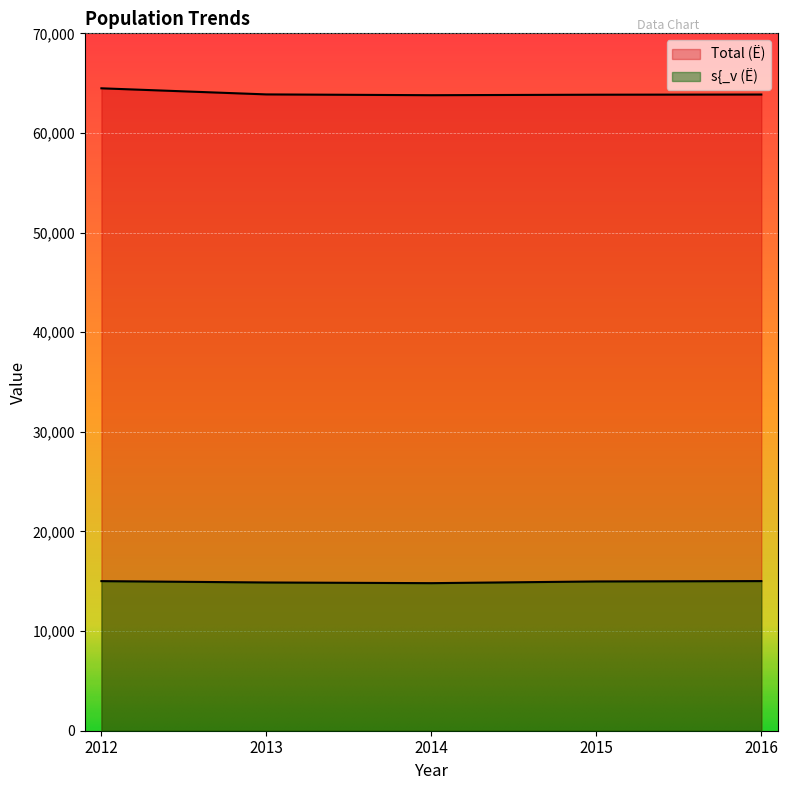

What is the sum of all Total (Ë) values?

319841